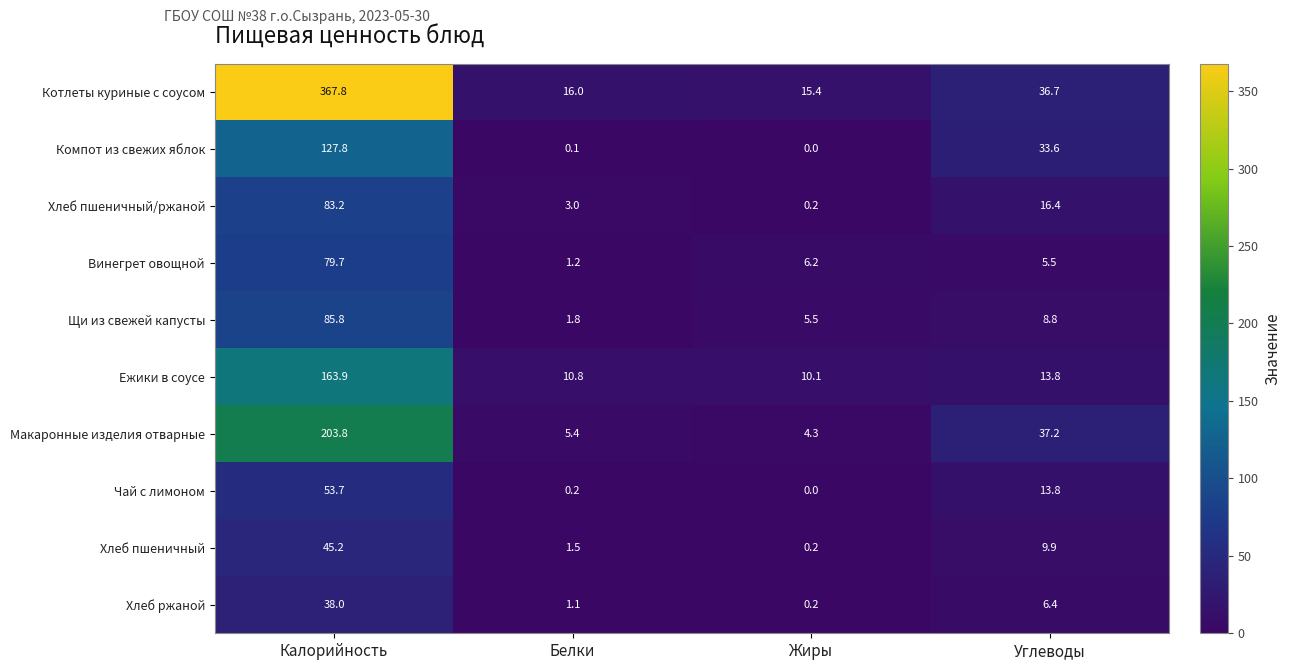

How many data points does each series have?

4